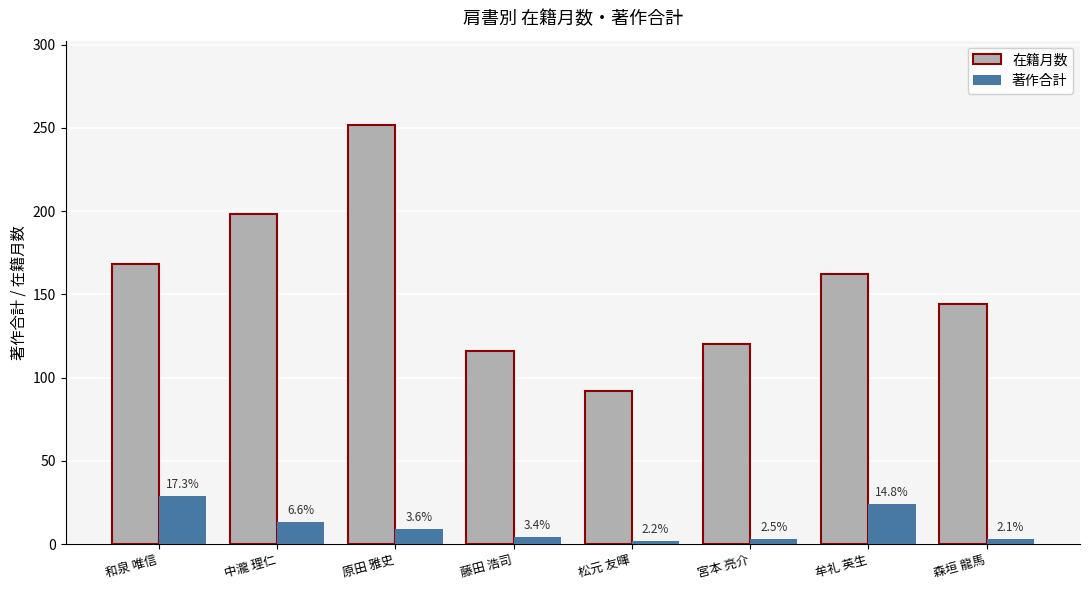

How many groups of bars are there?

8